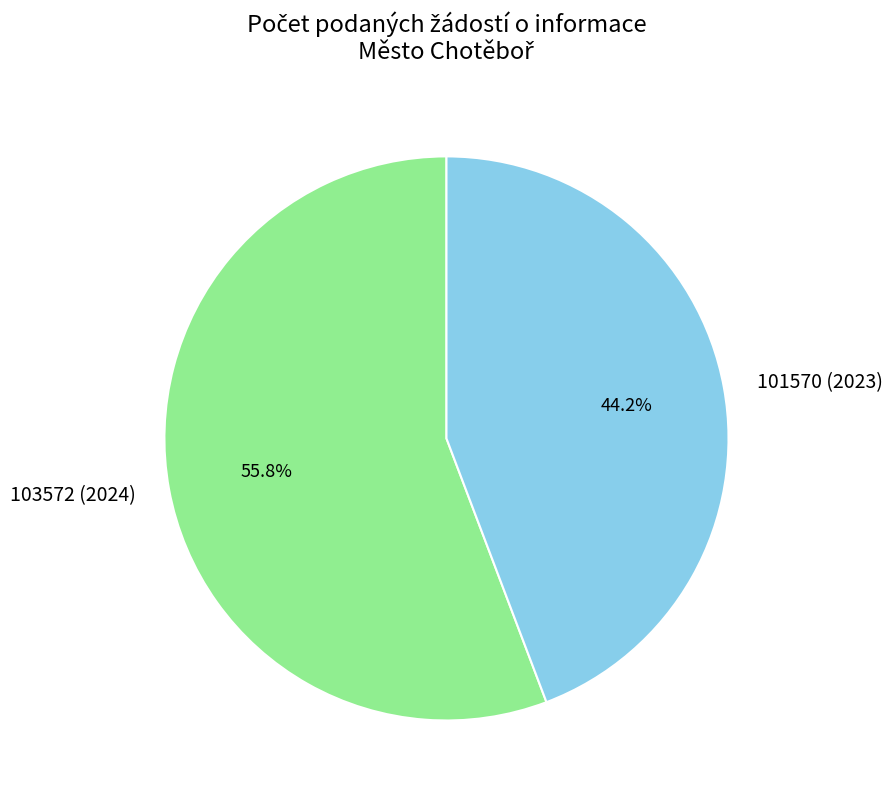

Count the number of slices in the pie.

2